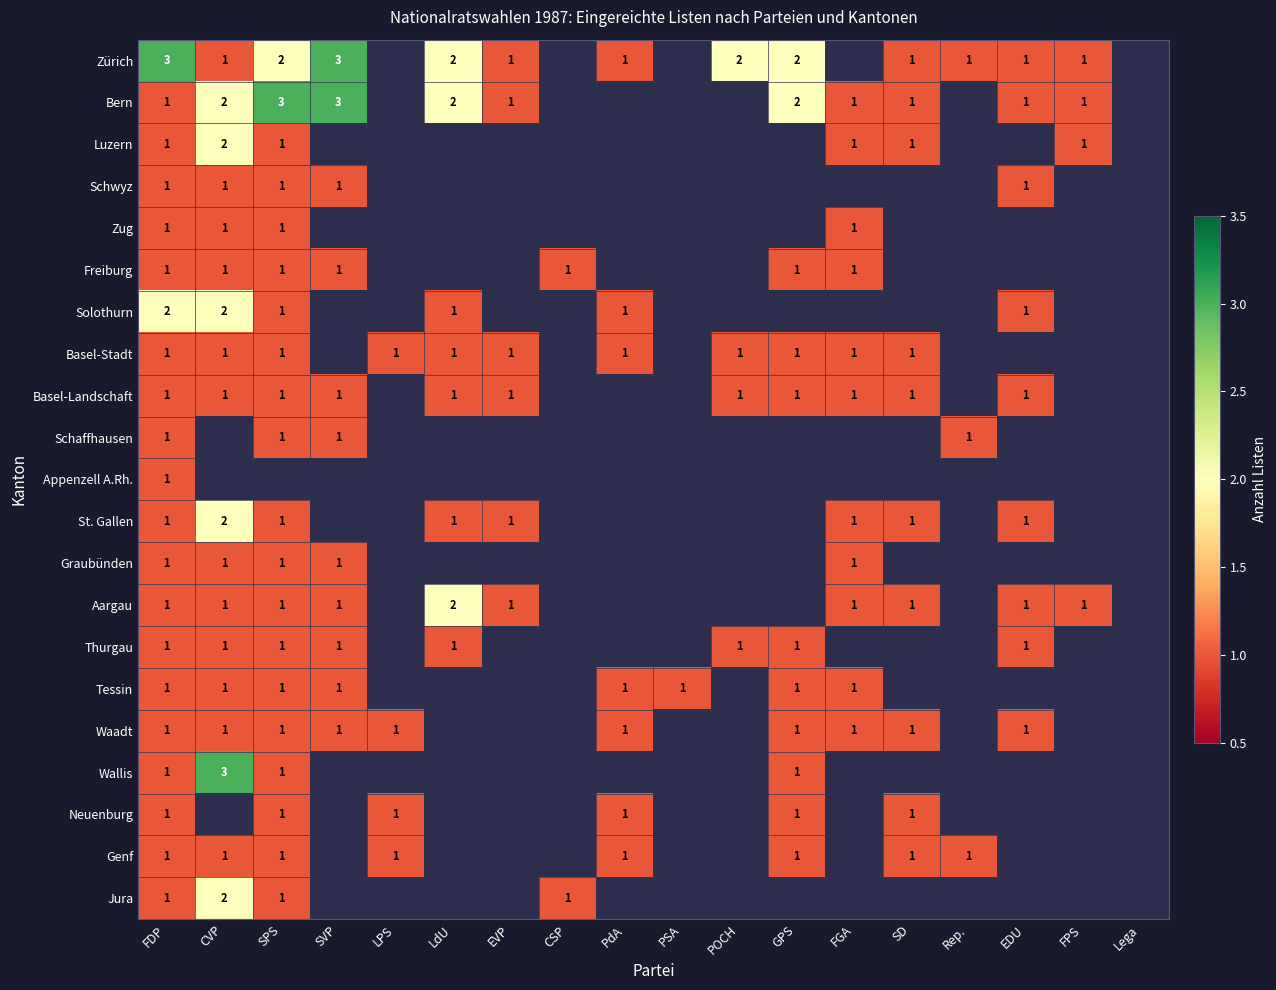

What is the maximum value shown in the chart?

3.0